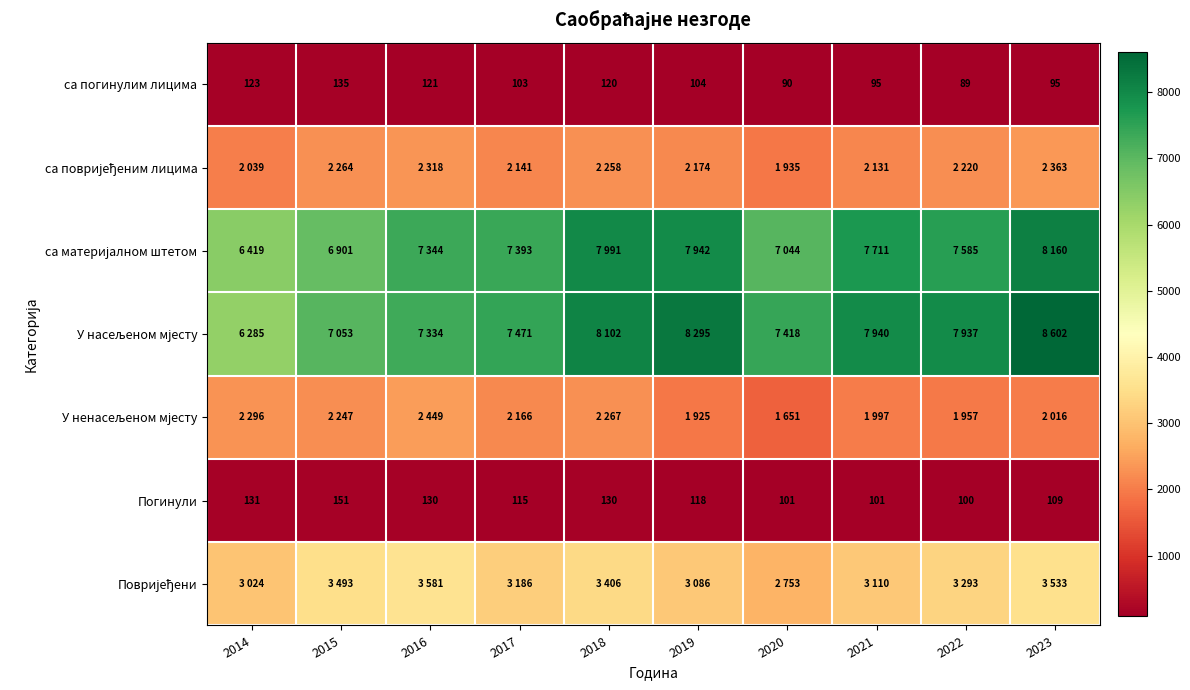

What value does the са погинулим лицима series have at 2017?

103